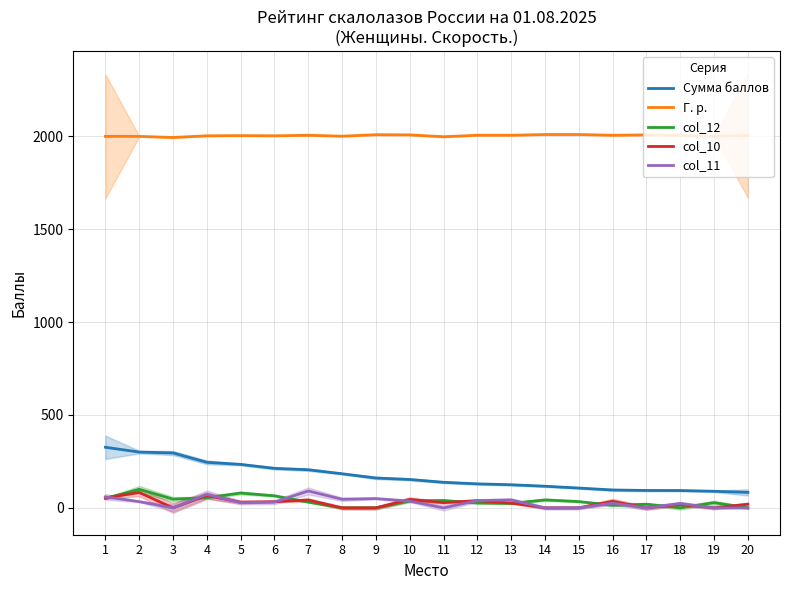

Count the number of categories in the chart.

20